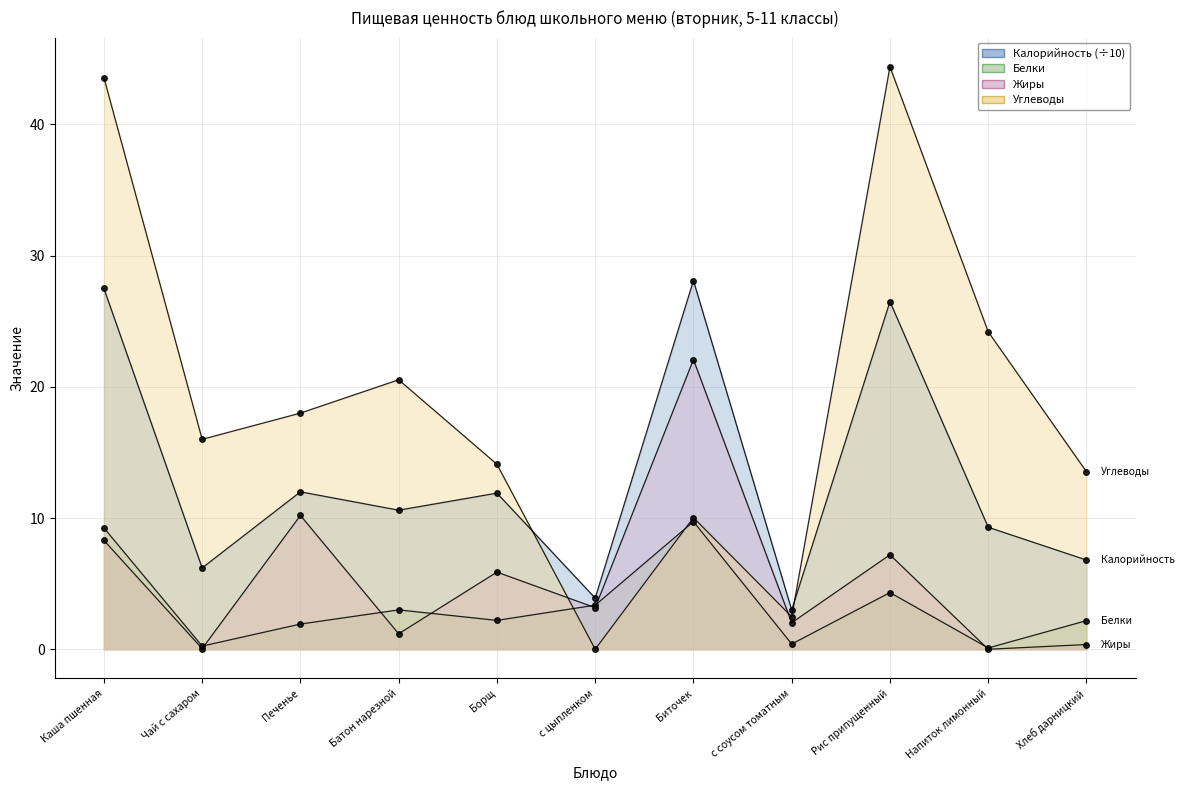

How many positive values does the Жиры series have?

10